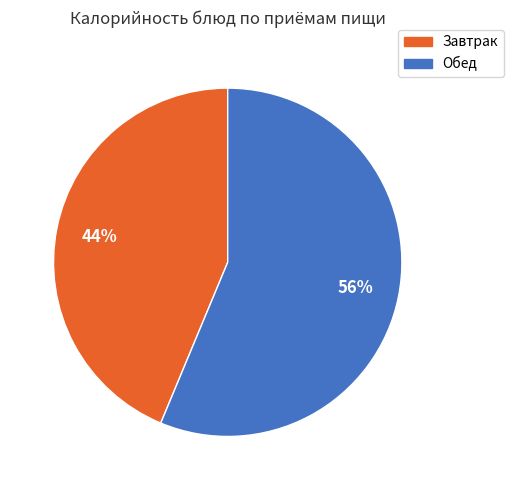

To the nearest percent, what is the average slice percentage?

50%